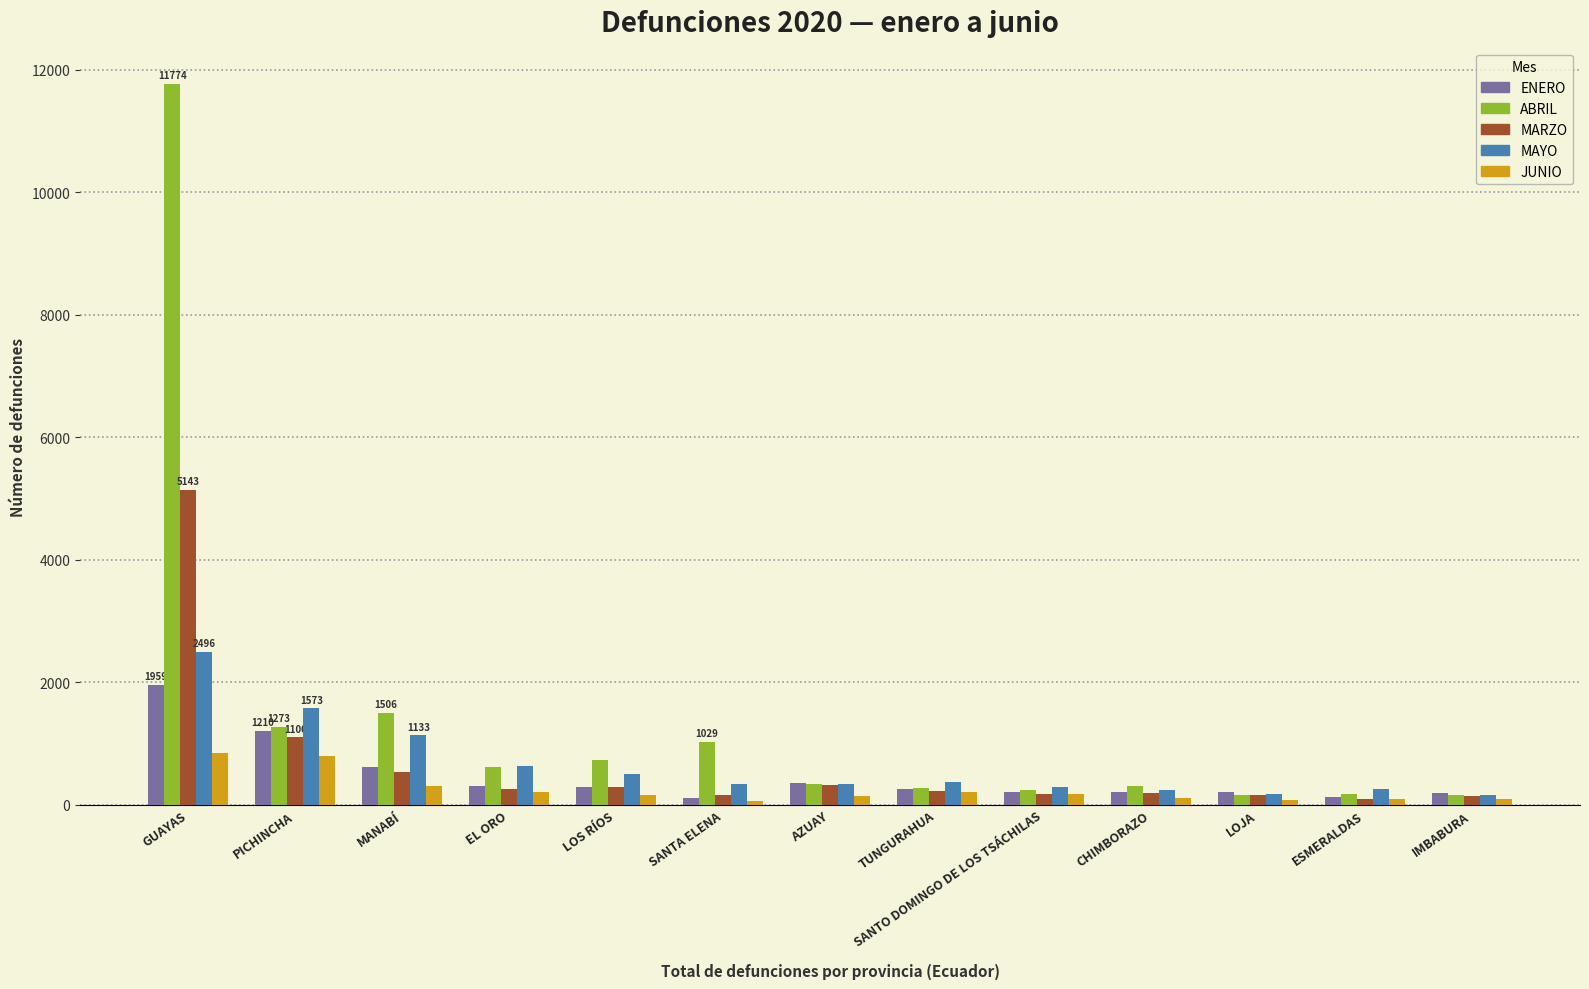

Which series has the largest total across all categories?

ABRIL